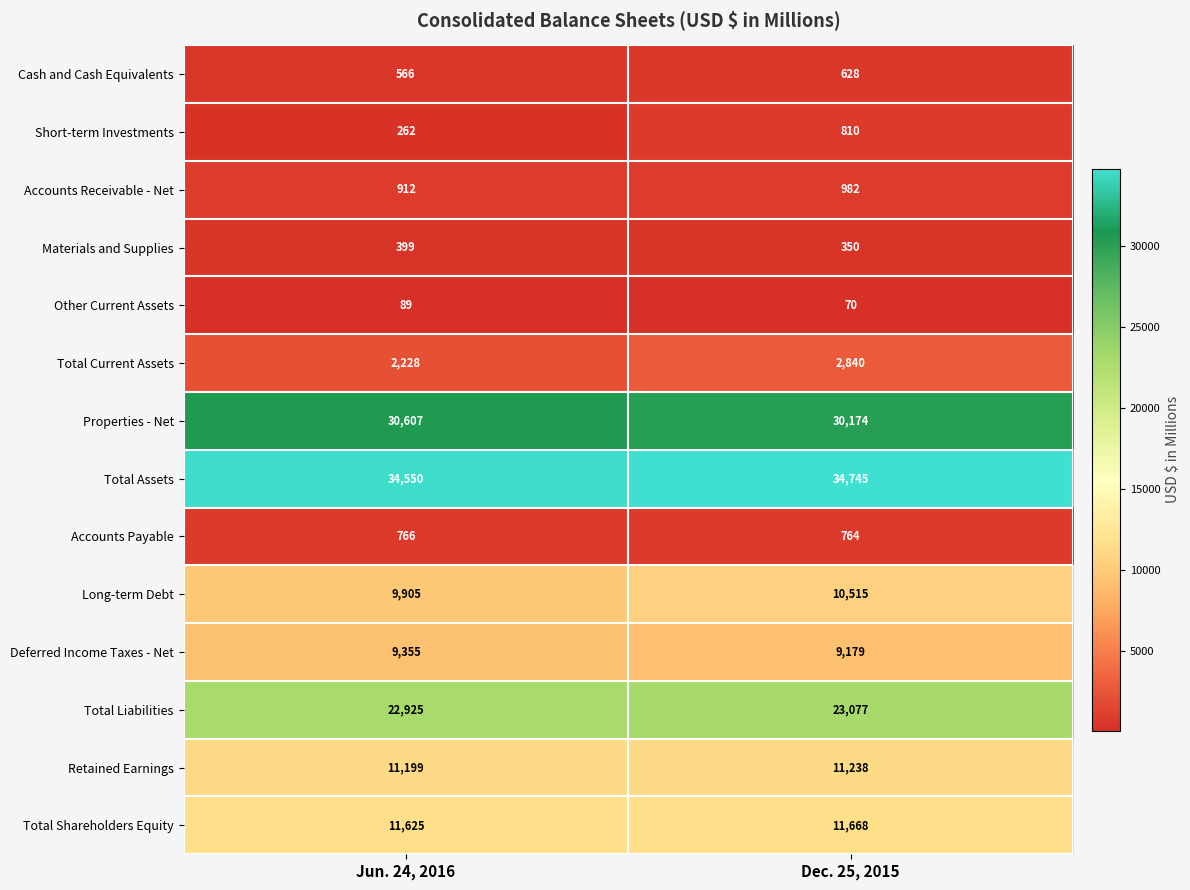

Reading right to left, extract all data points from this chart.

Cash and Cash Equivalents: Dec. 25, 2015=628	Jun. 24, 2016=566
Short-term Investments: Dec. 25, 2015=810	Jun. 24, 2016=262
Accounts Receivable - Net: Dec. 25, 2015=982	Jun. 24, 2016=912
Materials and Supplies: Dec. 25, 2015=350	Jun. 24, 2016=399
Other Current Assets: Dec. 25, 2015=70	Jun. 24, 2016=89
Total Current Assets: Dec. 25, 2015=2840	Jun. 24, 2016=2228
Properties - Net: Dec. 25, 2015=30174	Jun. 24, 2016=30607
Total Assets: Dec. 25, 2015=34745	Jun. 24, 2016=34550
Accounts Payable: Dec. 25, 2015=764	Jun. 24, 2016=766
Long-term Debt: Dec. 25, 2015=10515	Jun. 24, 2016=9905
Deferred Income Taxes - Net: Dec. 25, 2015=9179	Jun. 24, 2016=9355
Total Liabilities: Dec. 25, 2015=23077	Jun. 24, 2016=22925
Retained Earnings: Dec. 25, 2015=11238	Jun. 24, 2016=11199
Total Shareholders Equity: Dec. 25, 2015=11668	Jun. 24, 2016=11625